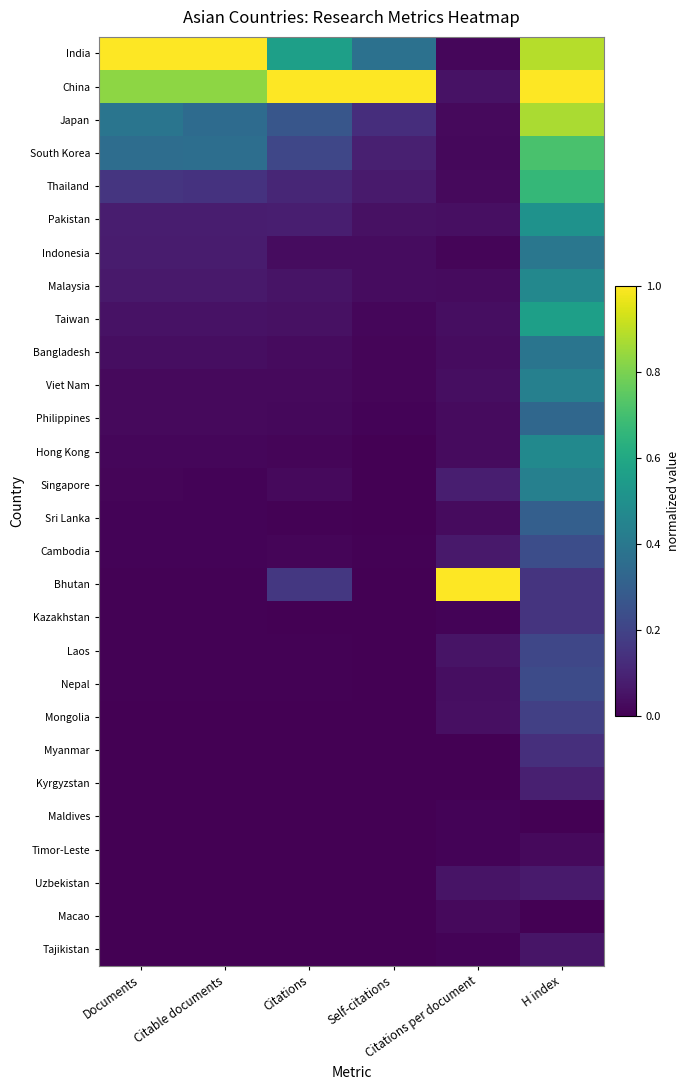

At how many categories does at least one series exceed 0?

6